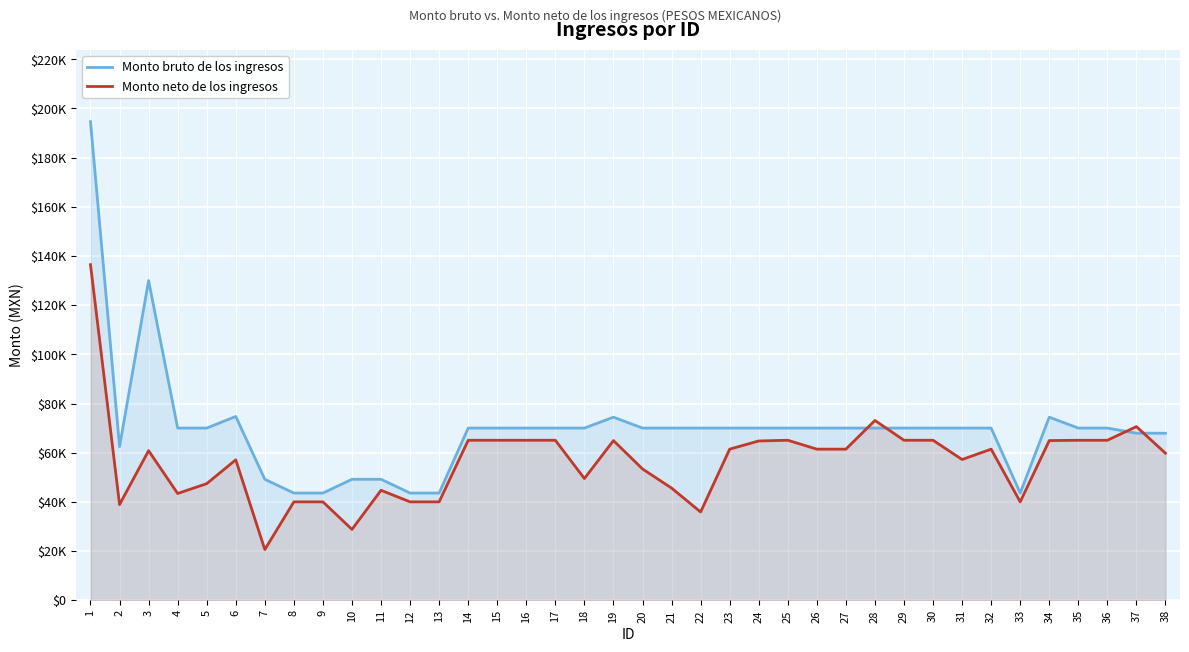

After their last crossing, which series has the higher values: Monto bruto de los ingresos or Monto neto de los ingresos?

Monto bruto de los ingresos